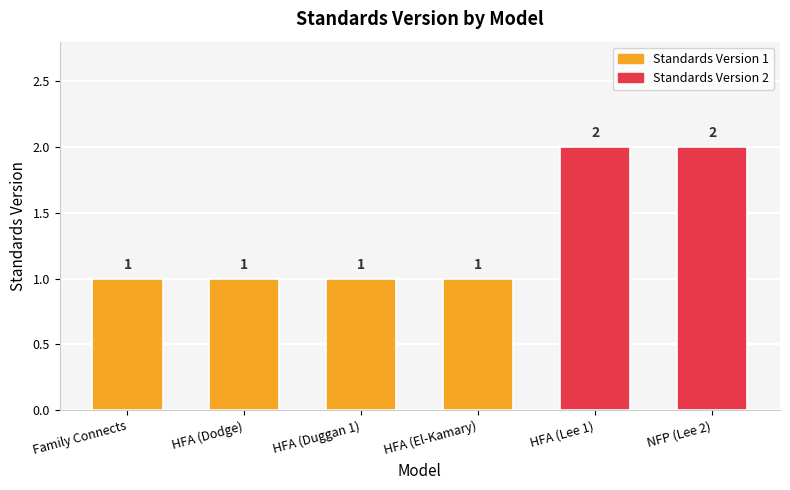

List the labels in order of value, smallest first.

Family Connects, Healthy Families America (HFA)®, Healthy Families America (HFA)®, Healthy Families America (HFA)®, Healthy Families America (HFA)®, Nurse-Family Partnership (NFP)®